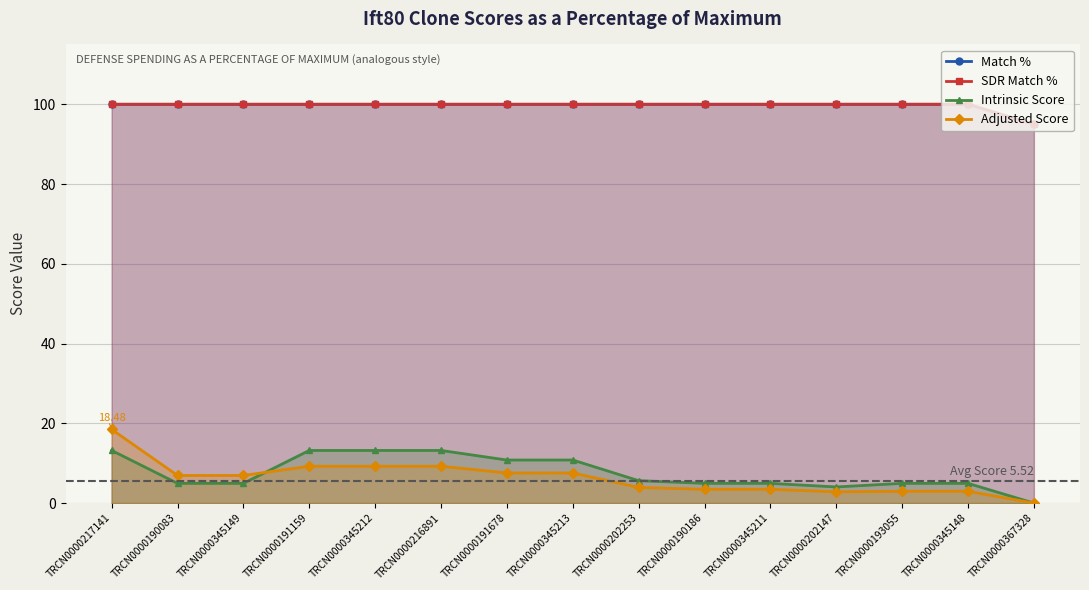

Count the number of categories in the chart.

15